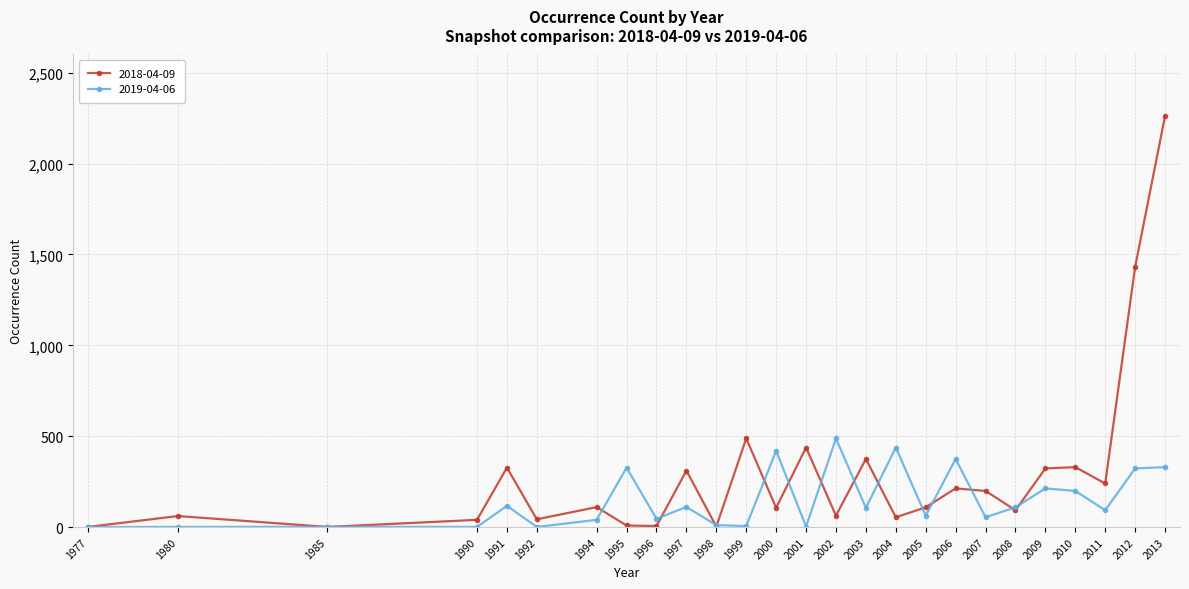

Rank the series by their maximum value, from lowest to highest.

2019-04-06, 2018-04-09